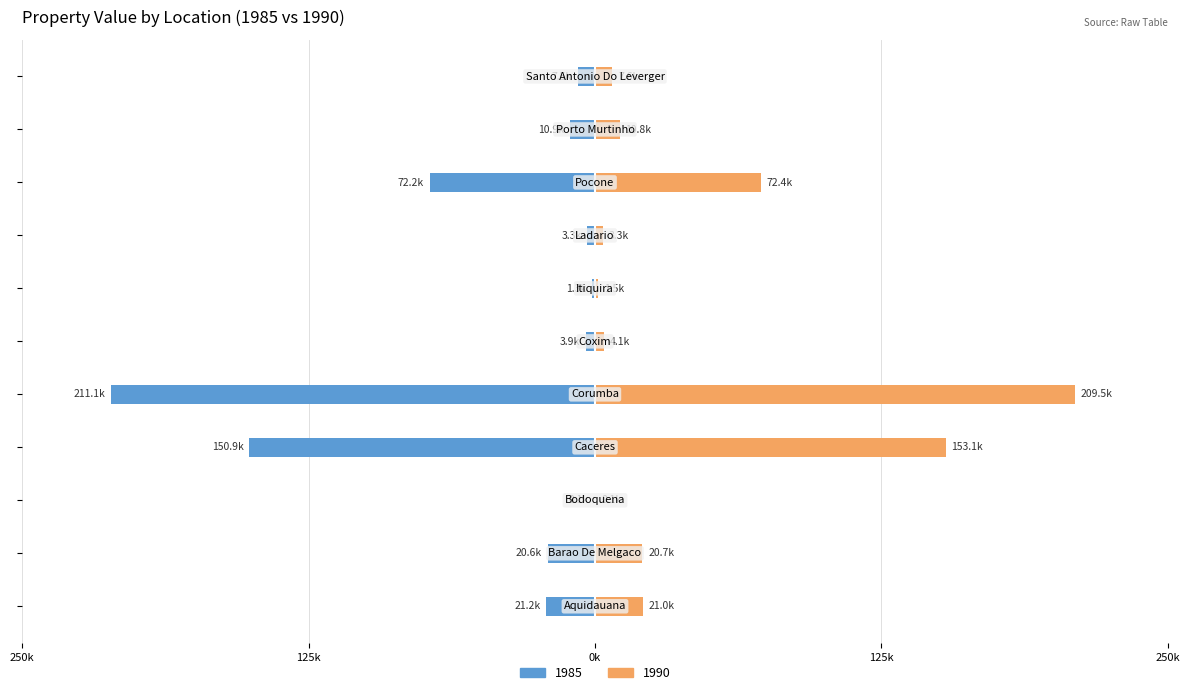

What is the difference between the 1985 values at Aquidauana and Bodoquena?

21136.8